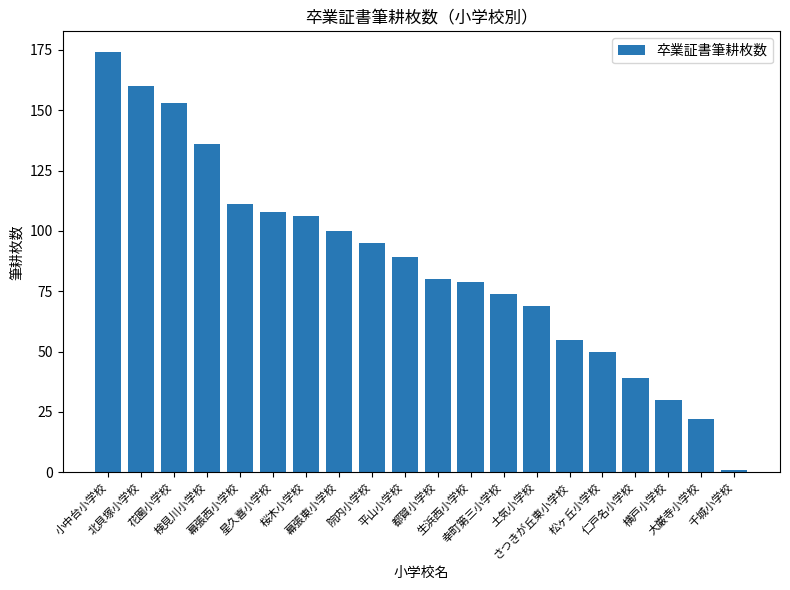

Which category has the highest value across all series?

小中台小学校